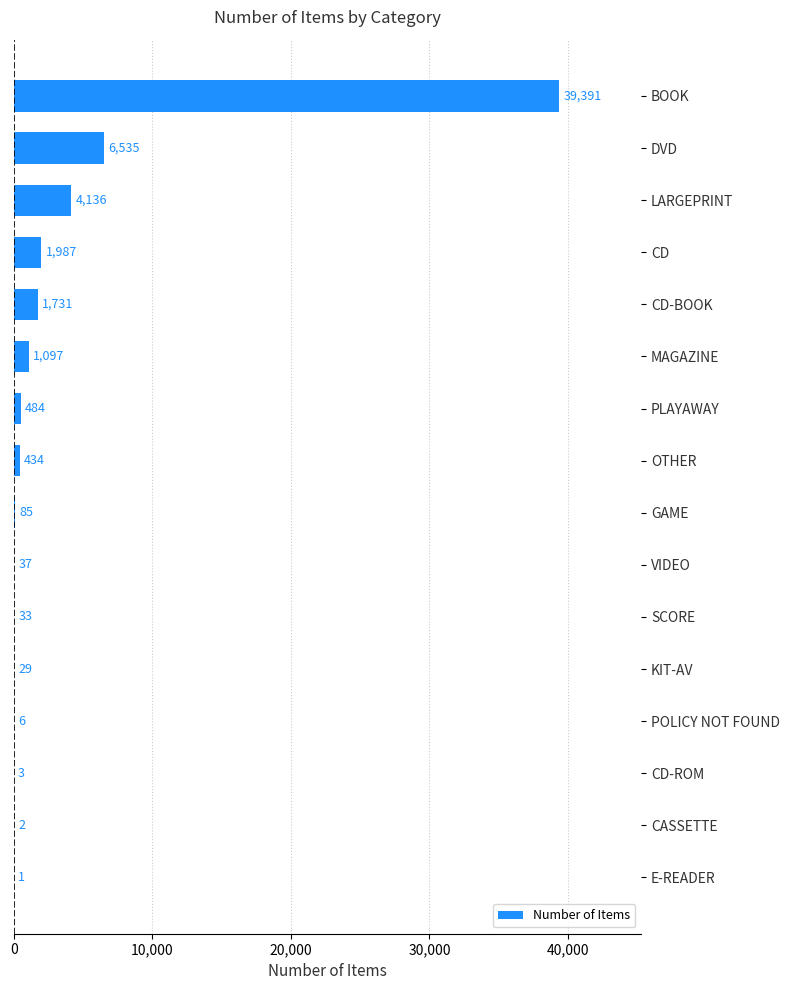

What is the change in value from CD to OTHER?

-1553